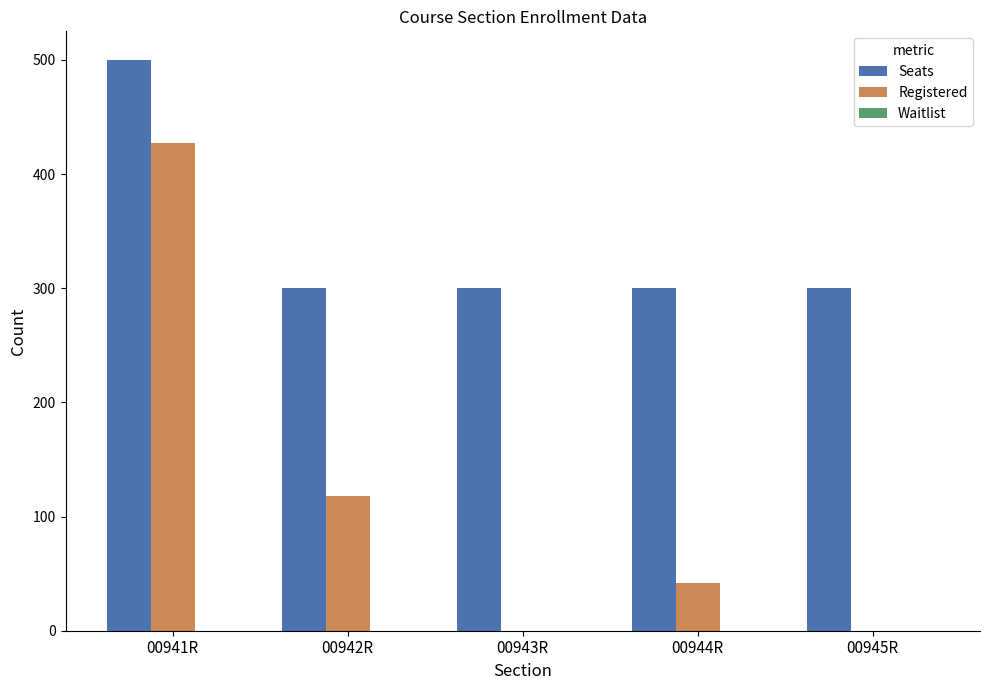

What is the total value across all series at 00945R?

300